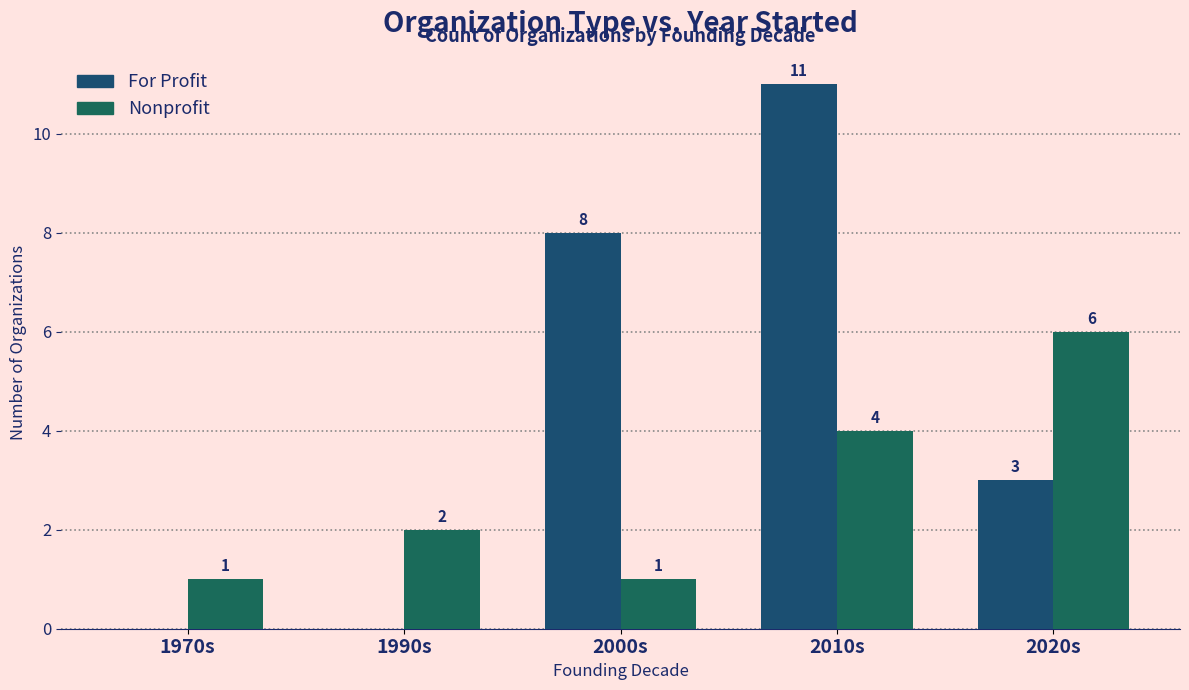

At which category does the chart reach its peak across all series?

2010s